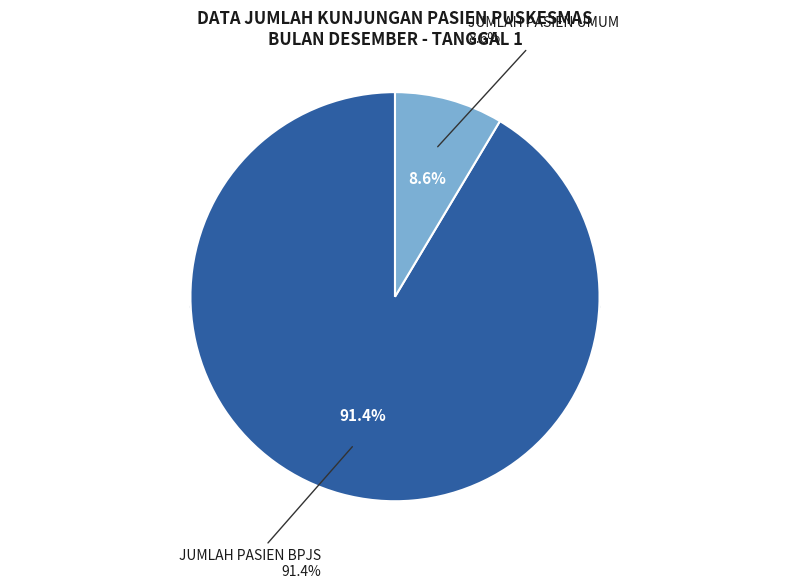

True or false: JUMLAH PASIEN BPJS accounts for 85% of the total.

False